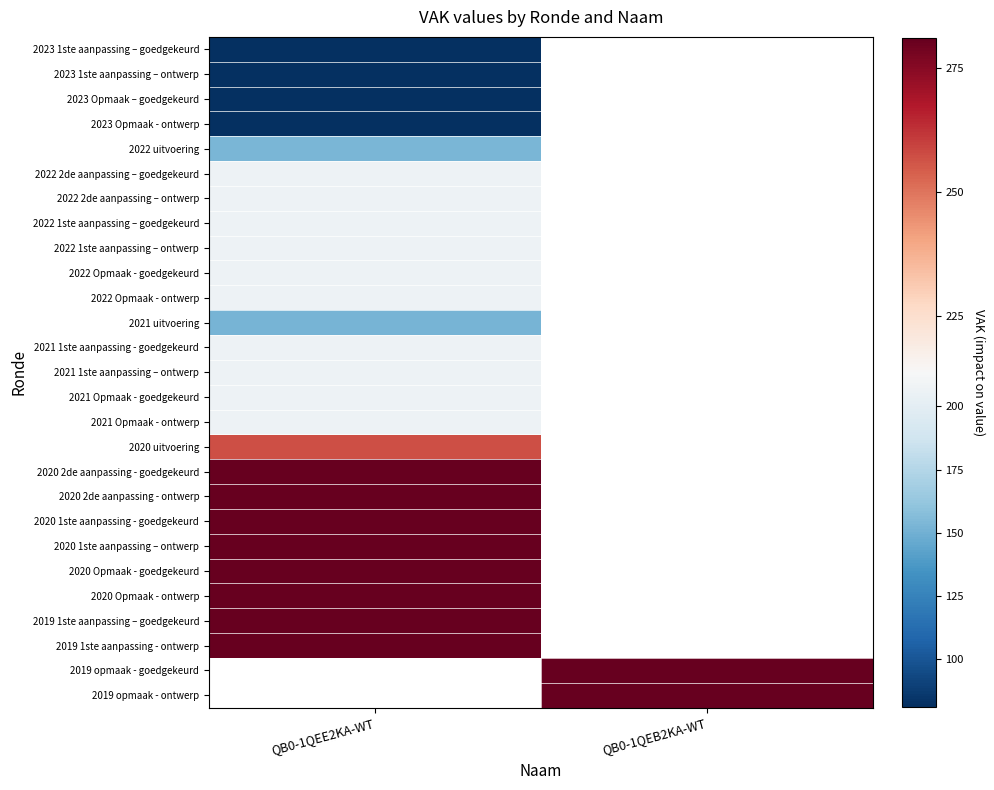

What is the greatest value displayed?

281.0